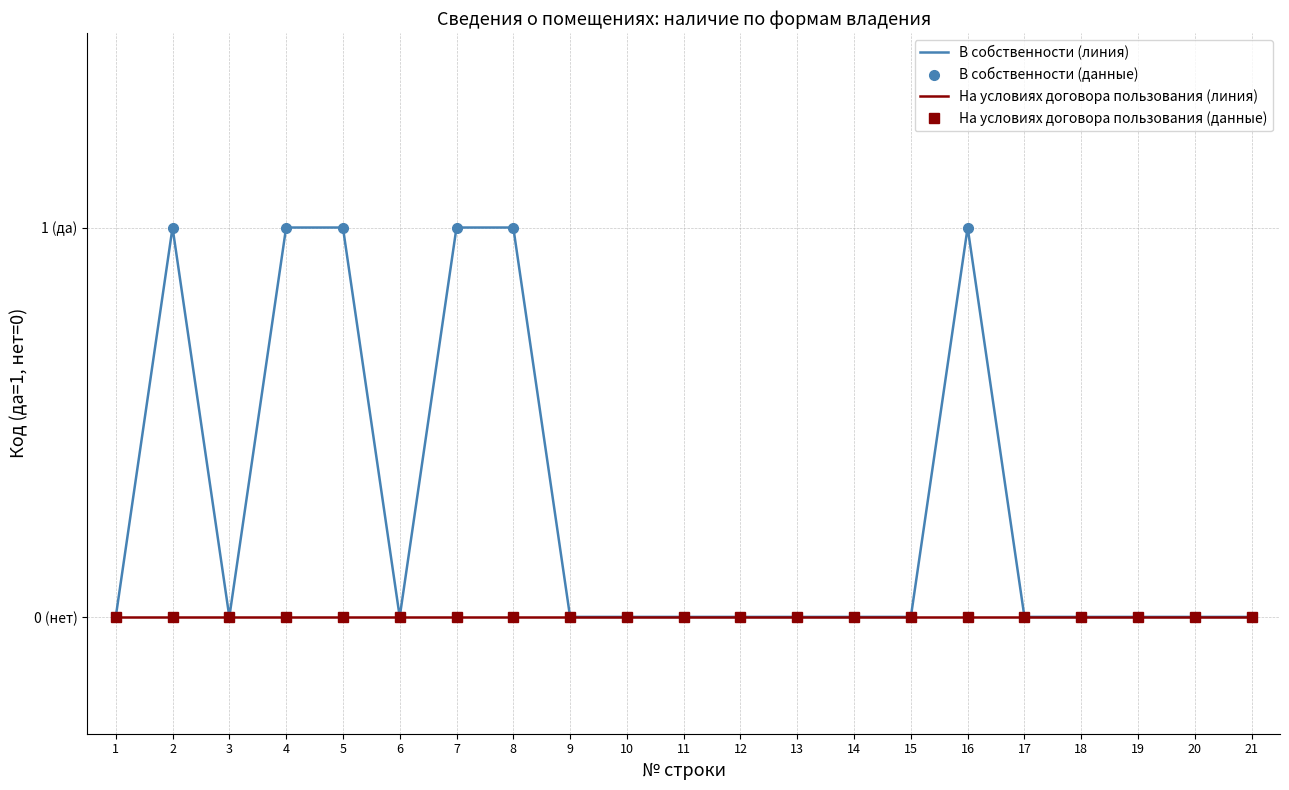

What is the difference between the В собственности (линия) values at 13 and 7?

1